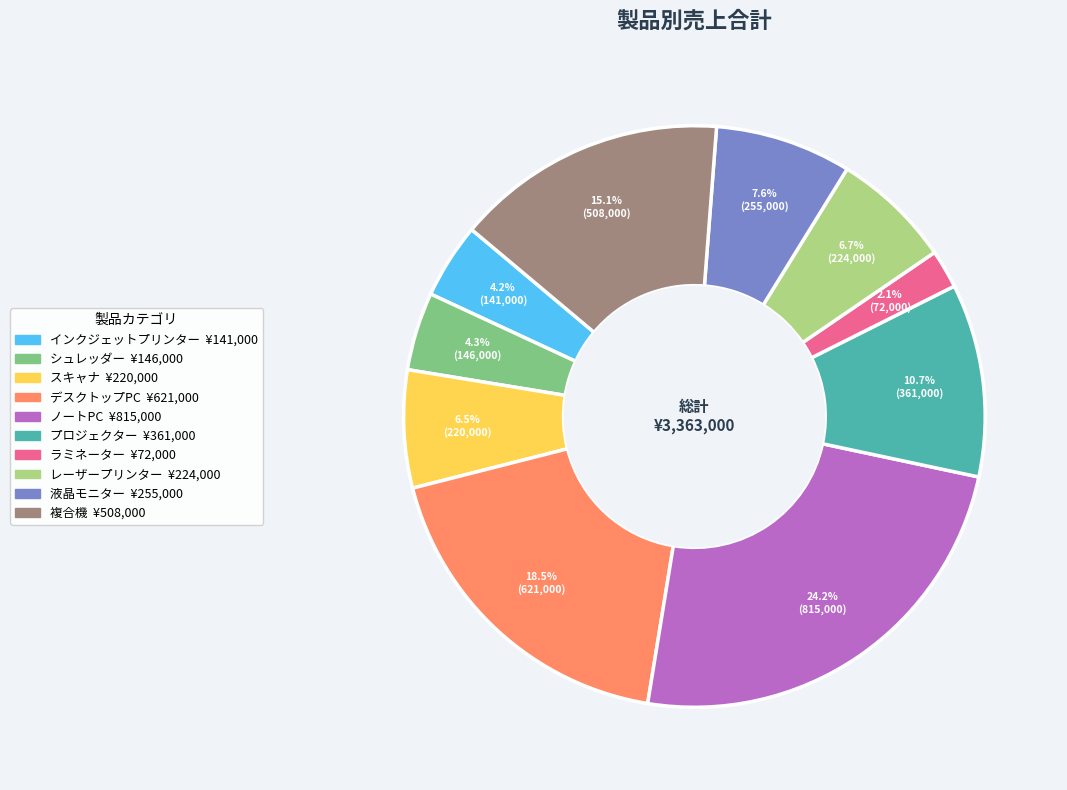

Which category has the biggest portion of the pie?

ノートPC